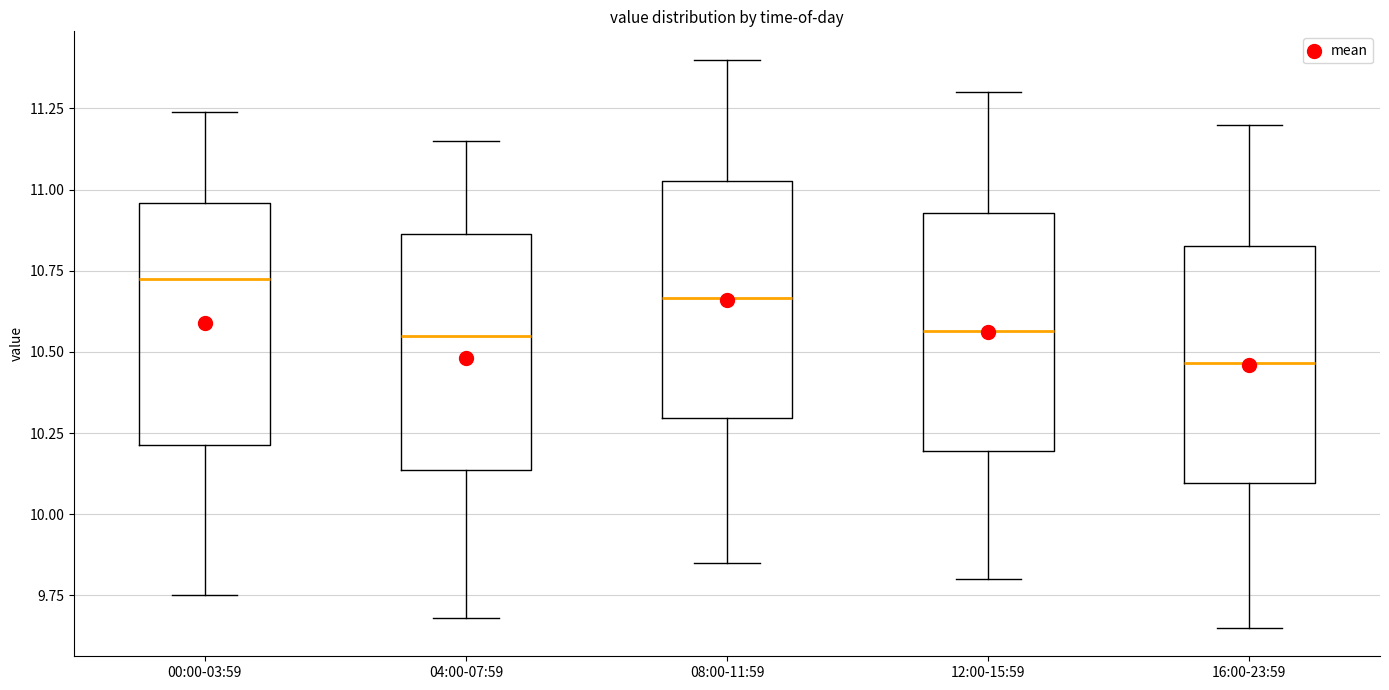

Where does the upper whisker of the box for 12:00-15:59 end on the y-axis? The values are not printed on the chart, so give them approximately, as read against the axis.

11.30